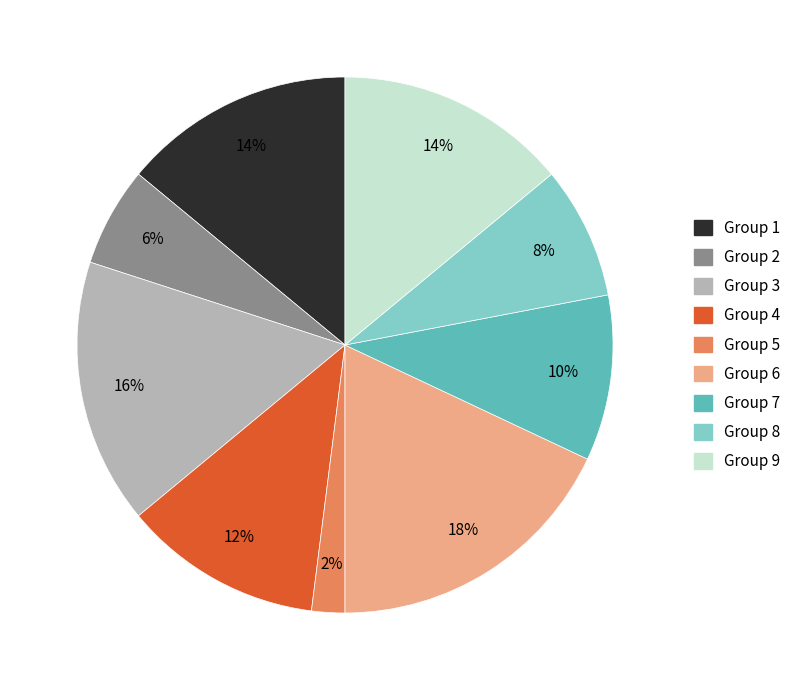

Count the number of slices in the pie.

9